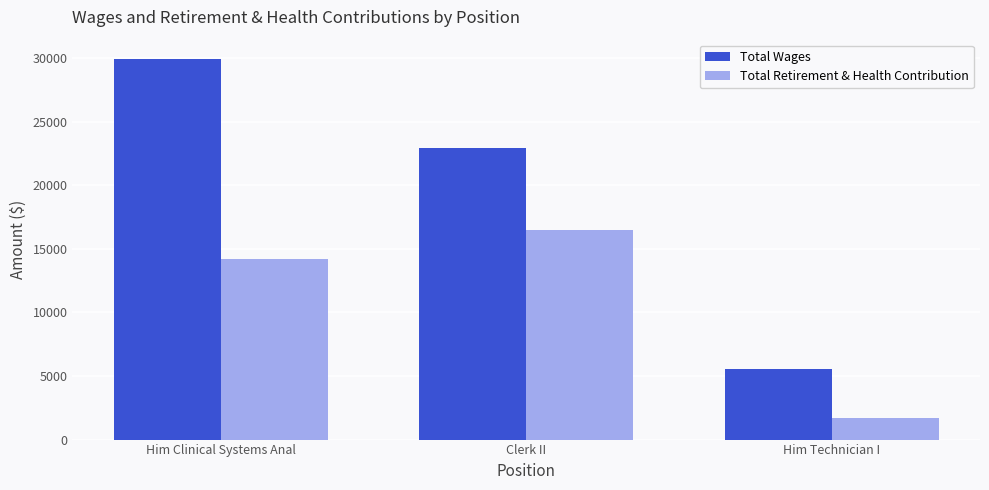

How many series are shown in this chart?

2